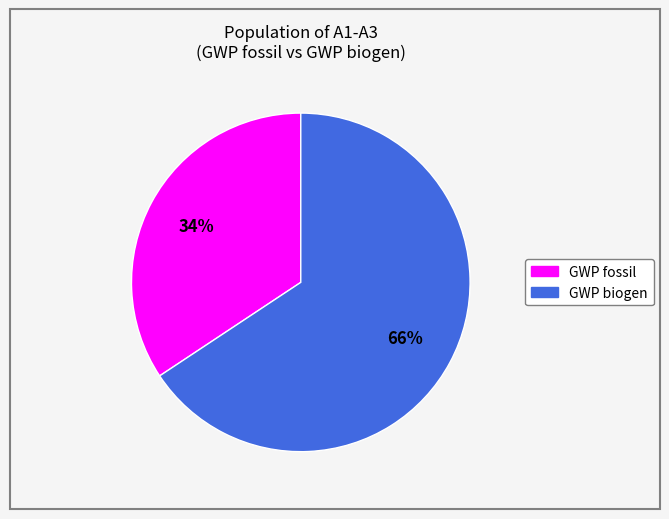

To the nearest percent, what is the average slice percentage?

50%